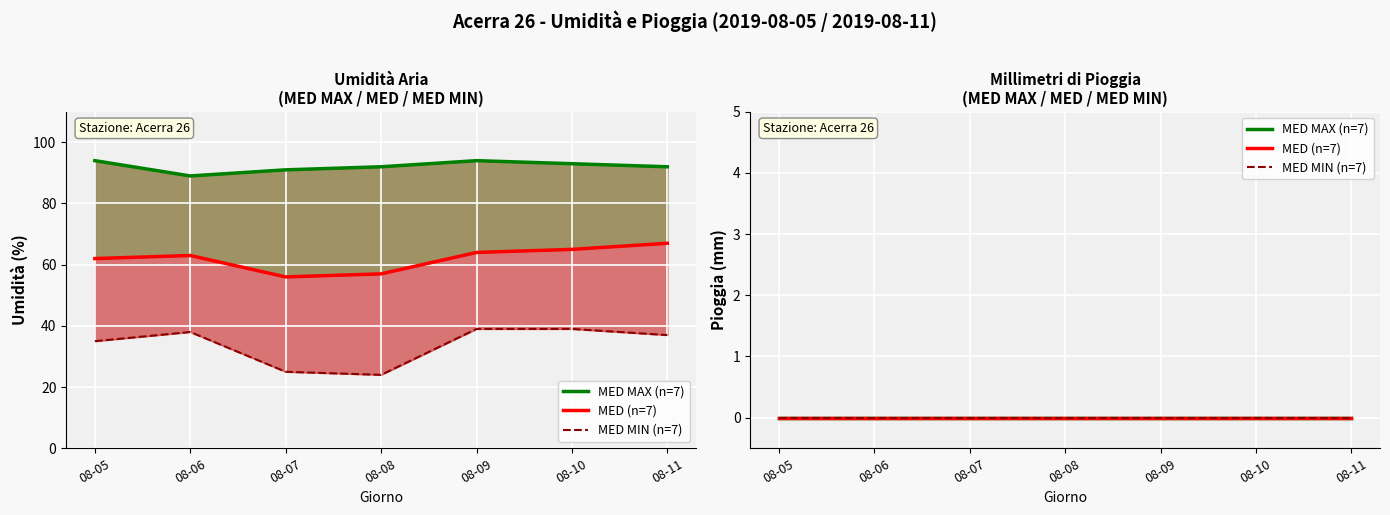

What is the average value of the Umidità MED MAX % series?

92